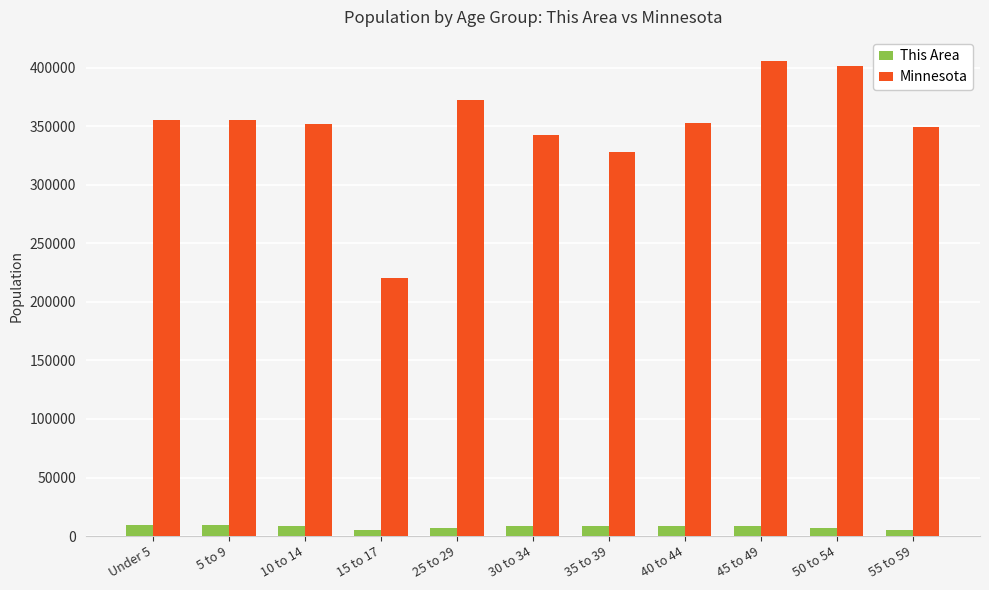

What is the average value of the Minnesota series?

348930